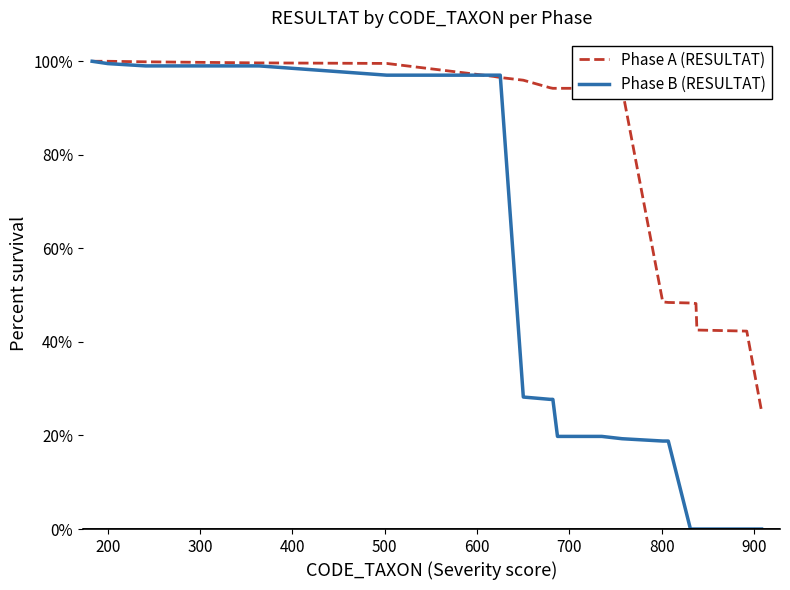

What is the highest value of the Phase A (RESULTAT) series?

100.0